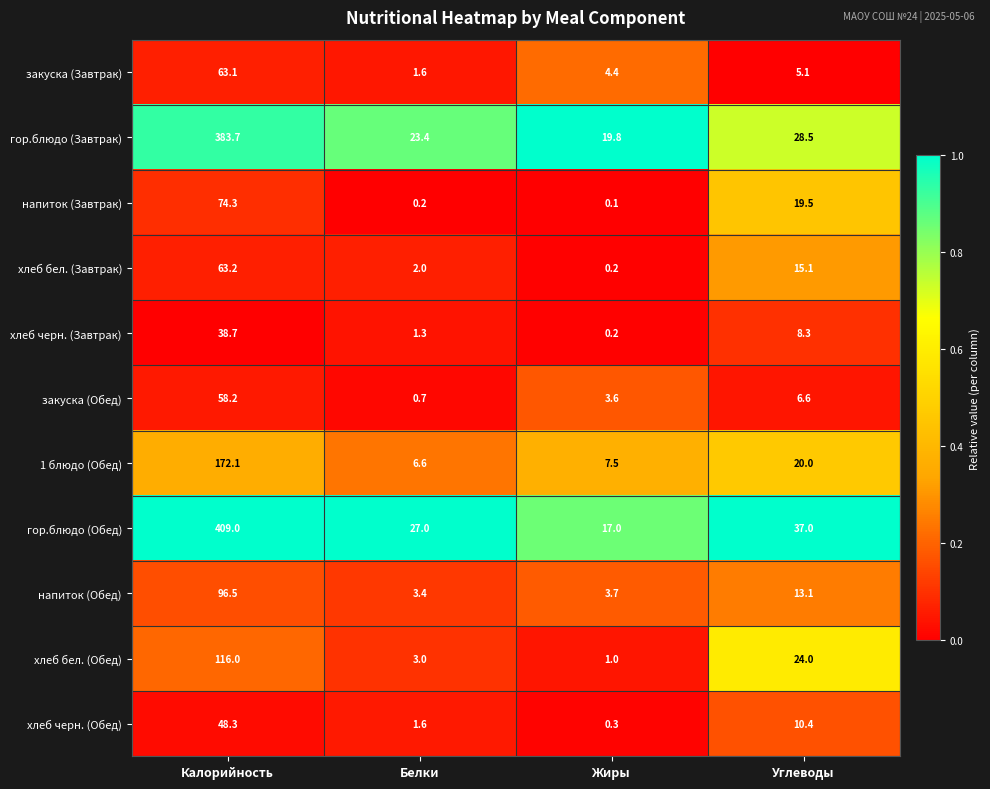

What is the difference between the хлеб бел. (Обед) values at Жиры and Белки?

2.0